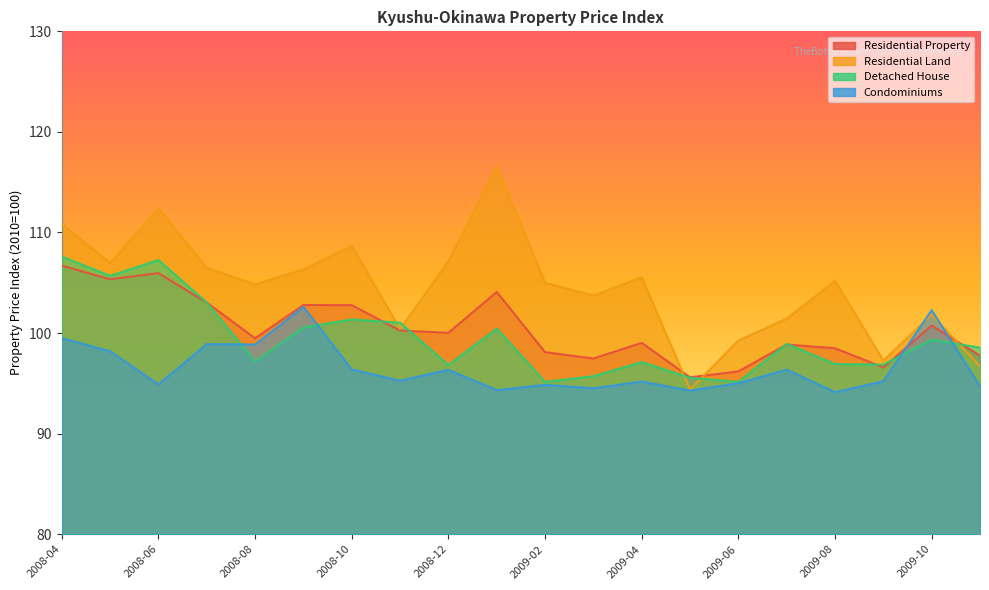

At how many categories does at least one series exceed 97?

19